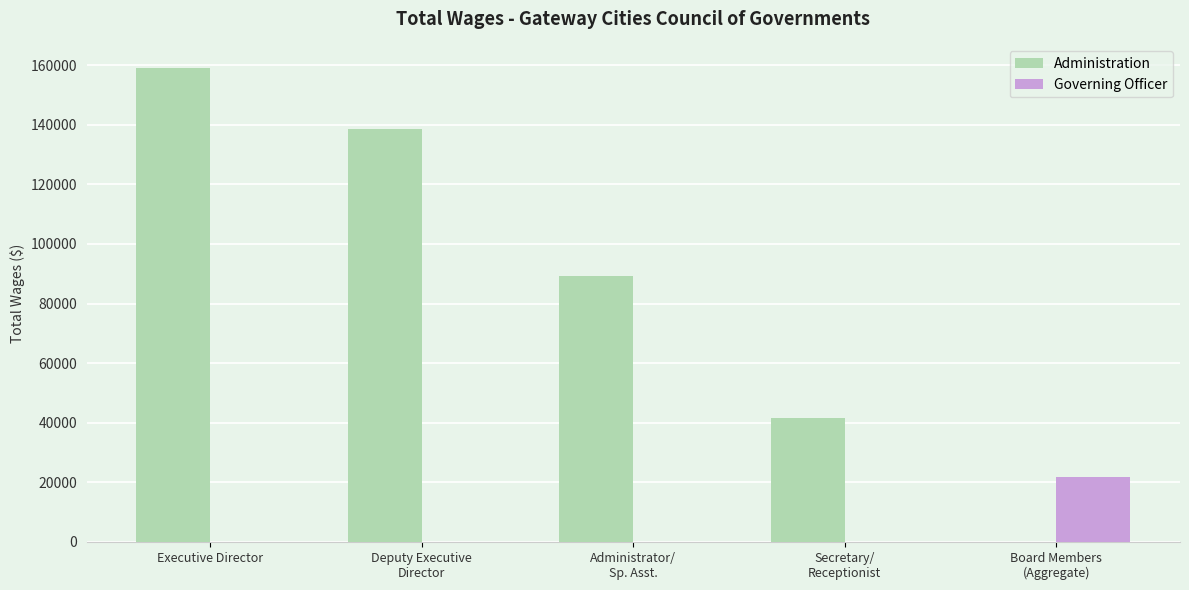

Does the chart contain stacked bars?

No